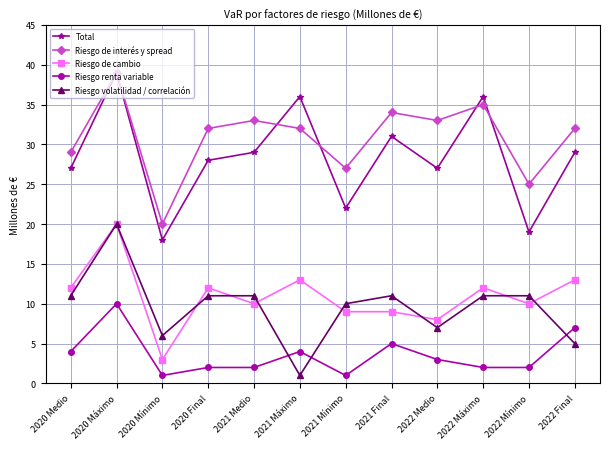

Is it true that Riesgo renta variable equals 2 at 2021 Máximo?

False